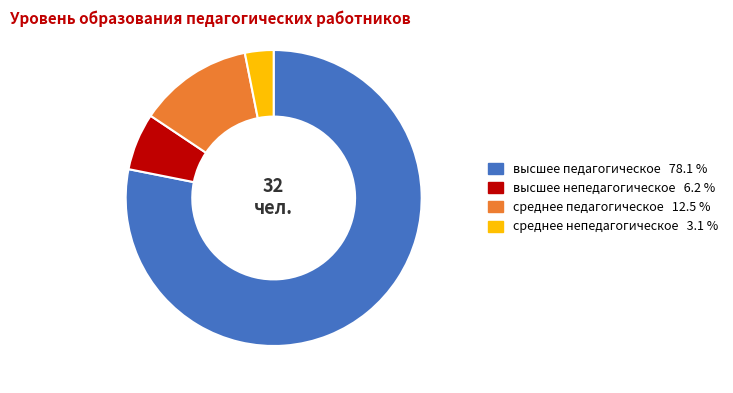

True or false: среднее педагогическое accounts for 12% of the total.

True